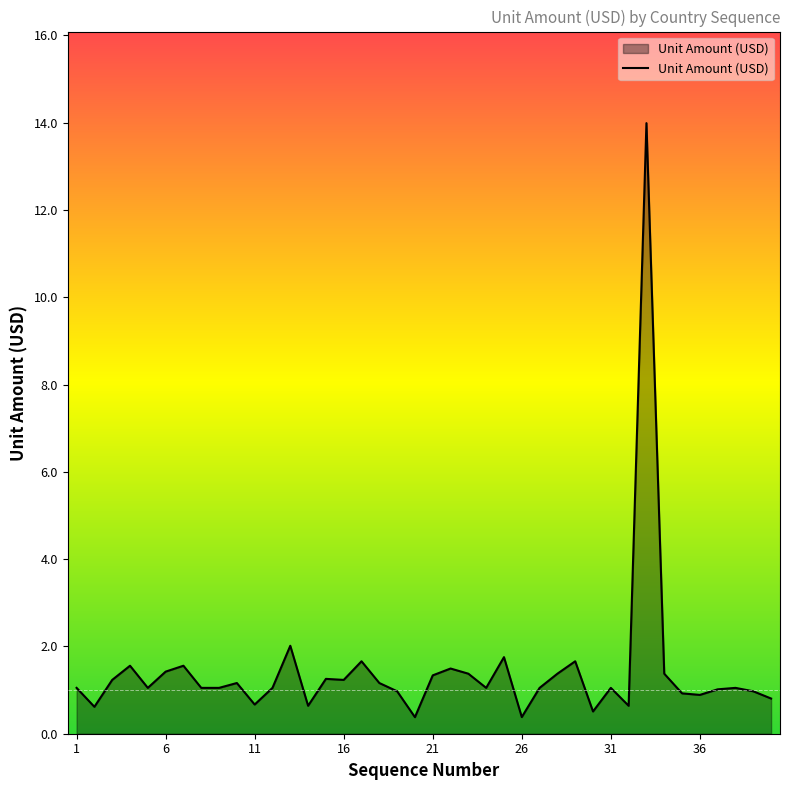

What is the minimum value shown in the chart?

0.4